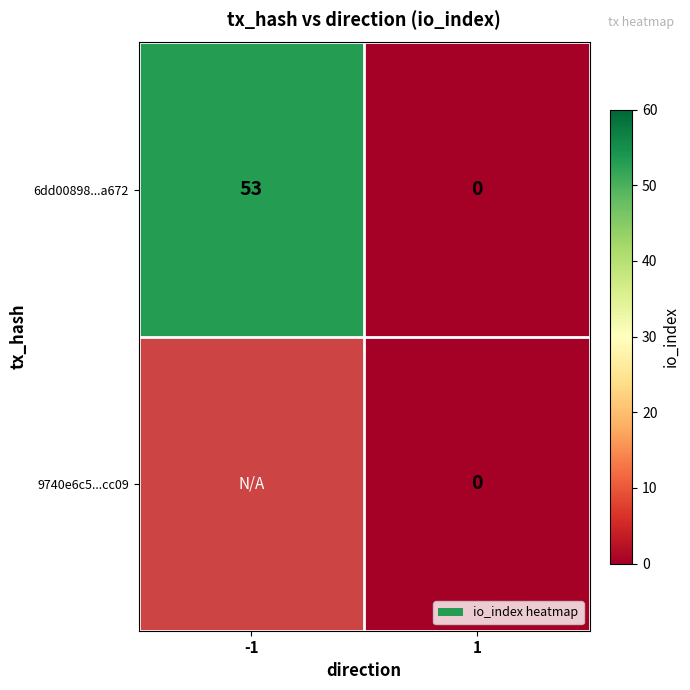

Count the number of categories in the chart.

2